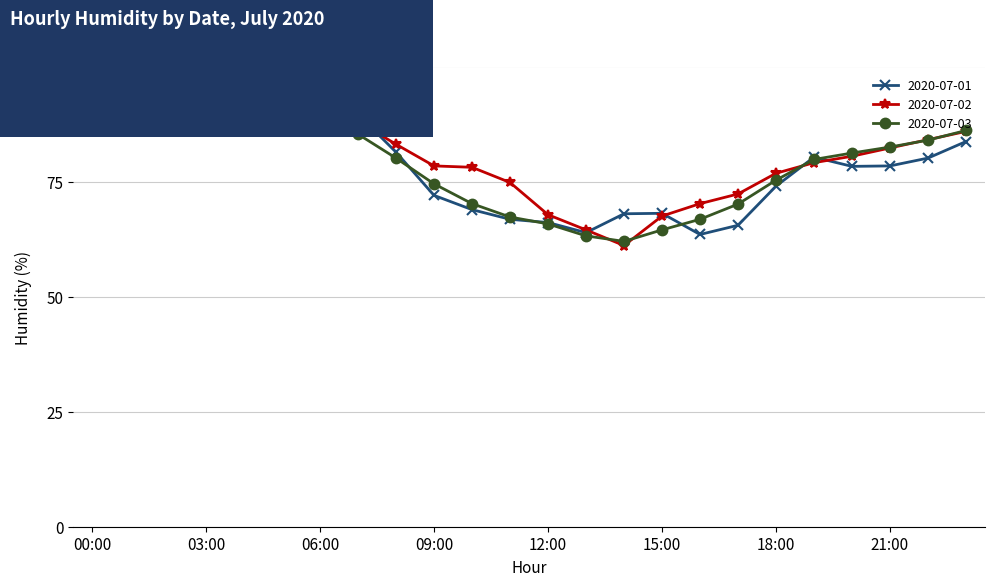

What is the maximum value for 2020-07-01?

91.0